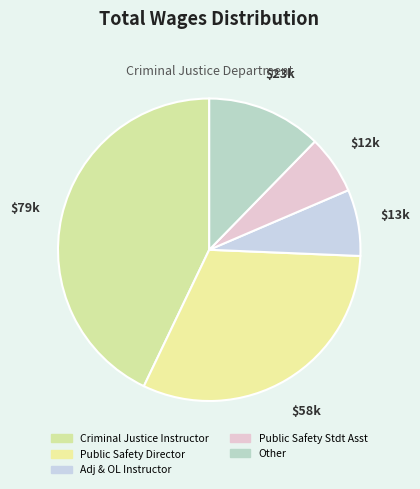

What is the largest slice in the pie chart?

Criminal Justice Instructor